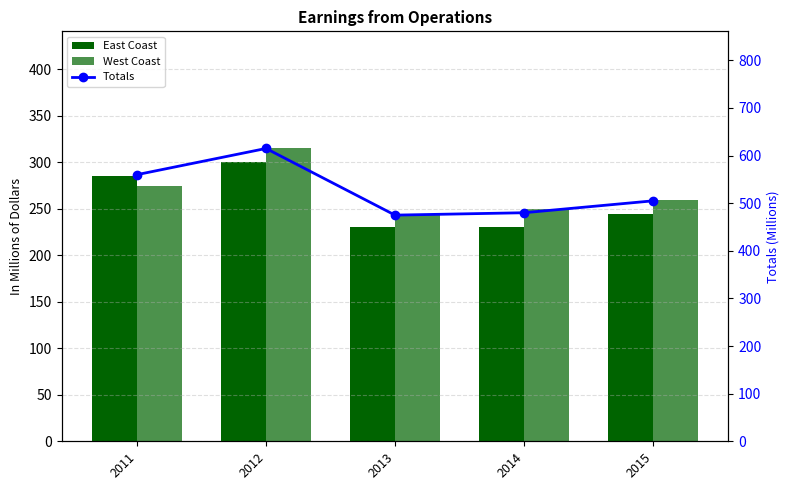

Which category has the lowest value across all series?

2013